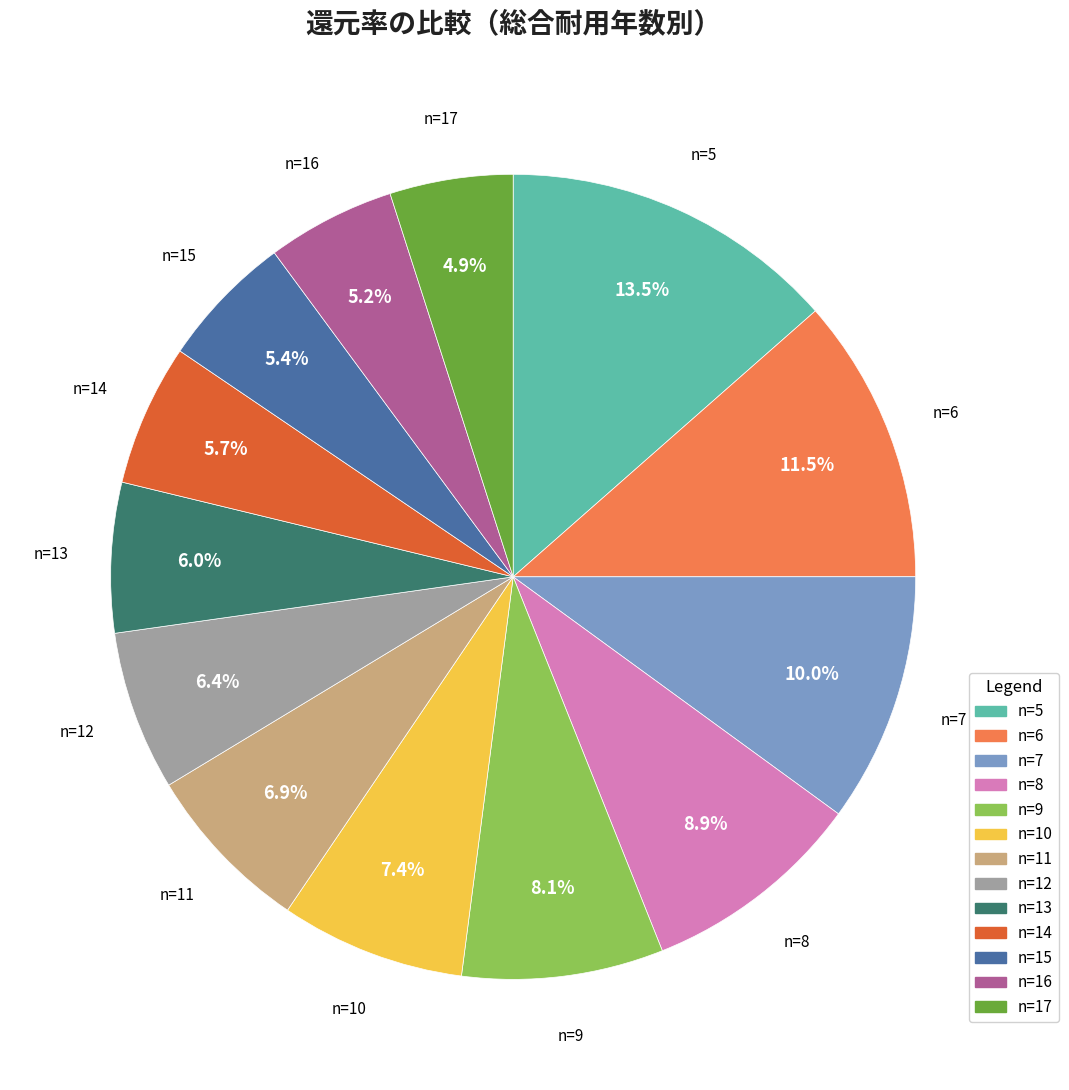

Is n=13 the majority of the pie?

No